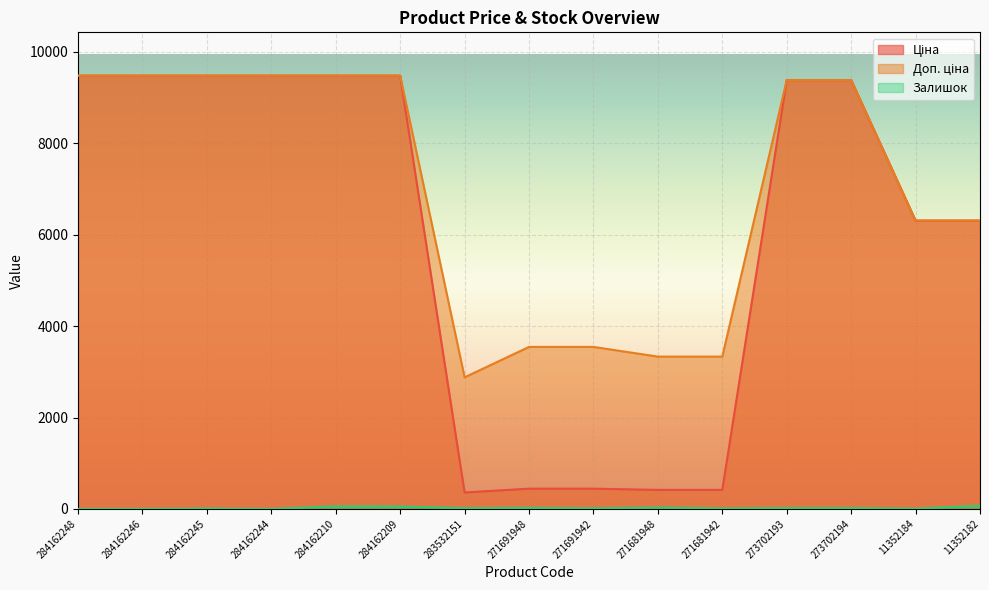

What is the sum of all Залишок values?

319.0